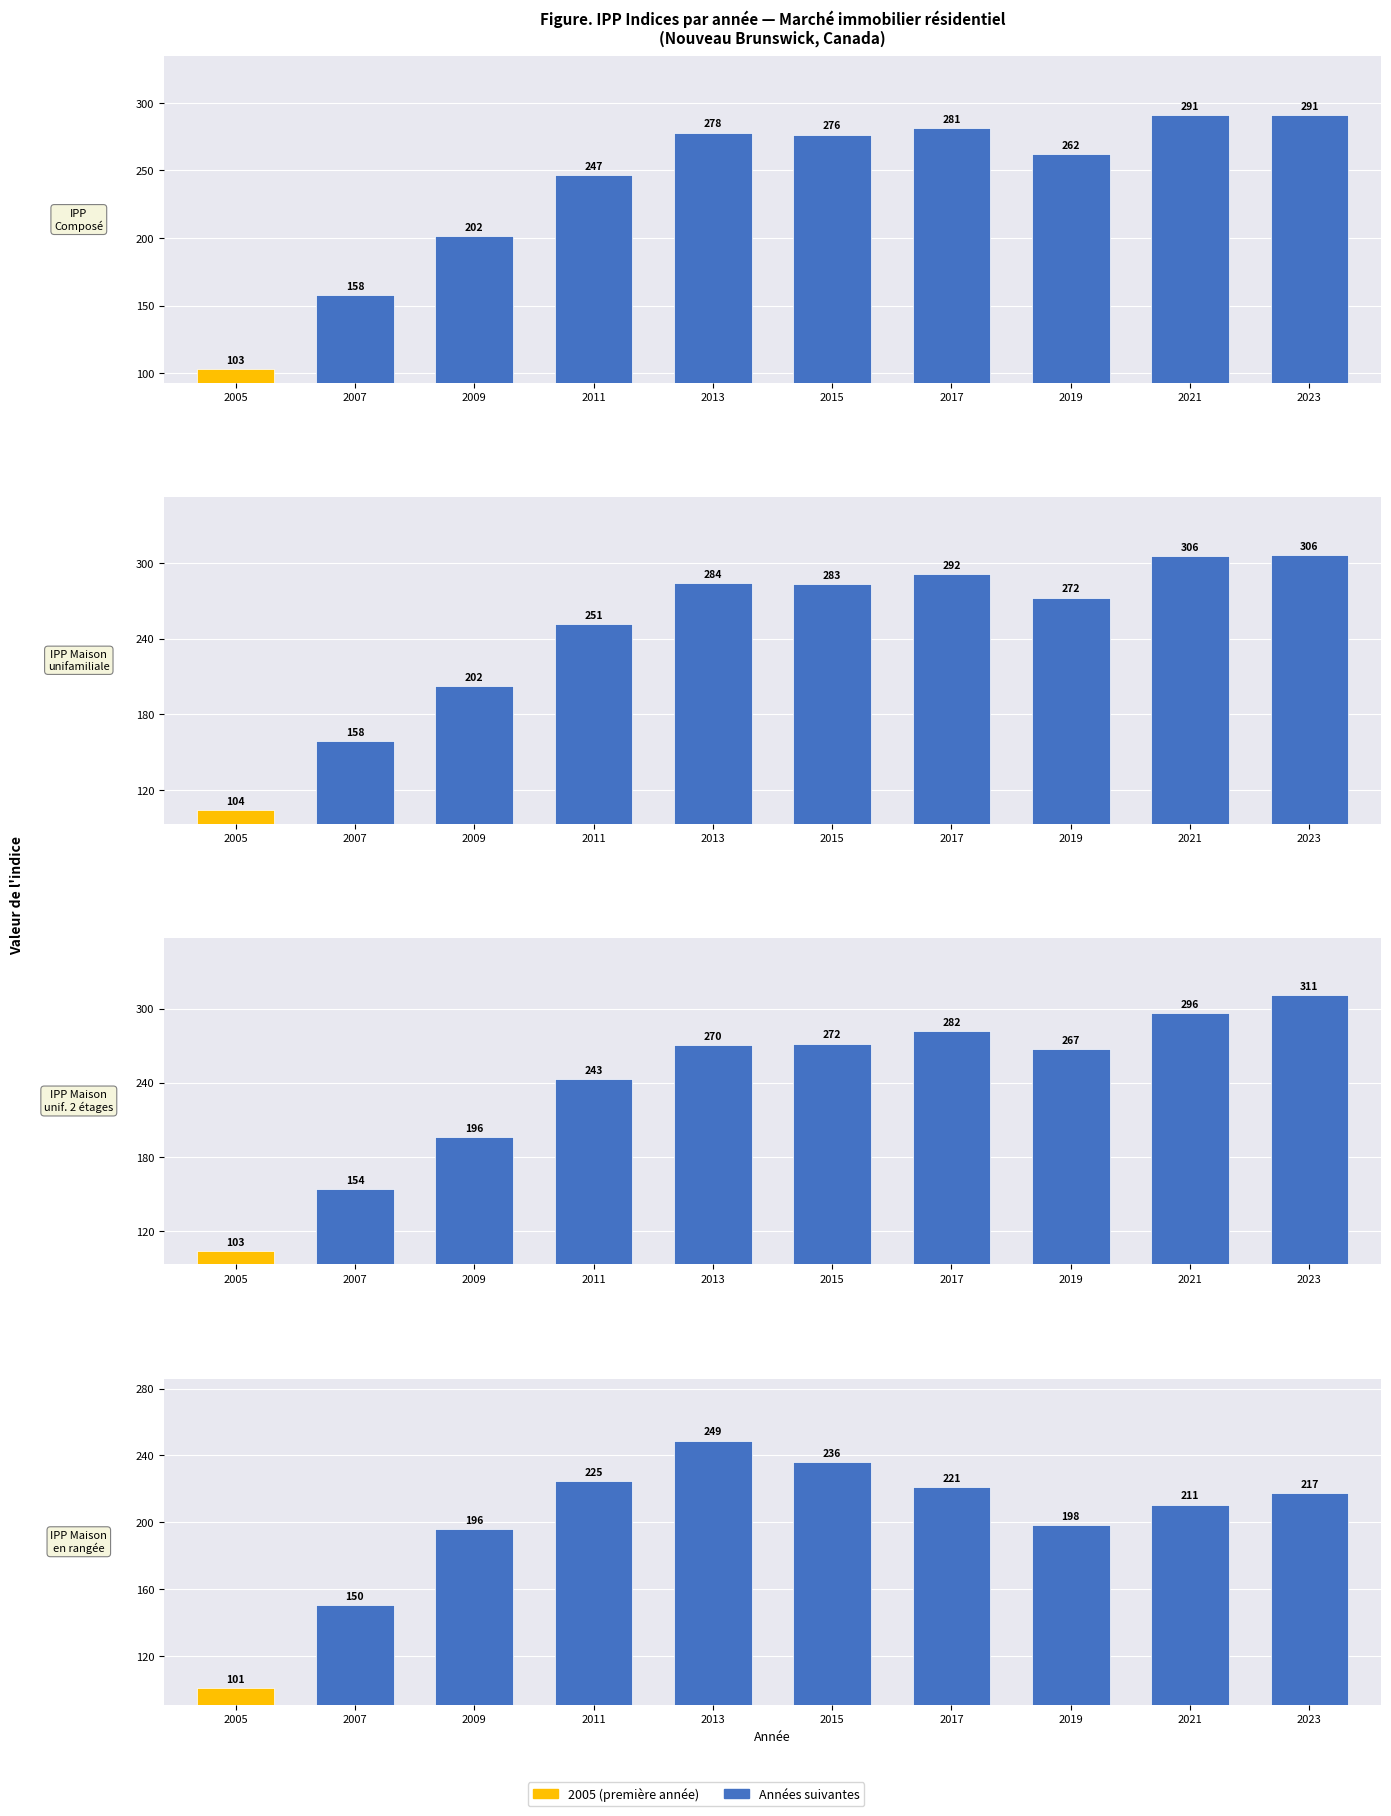

True or false: IPP Maison
en rangée has a value of 210.6 at 2021.

True